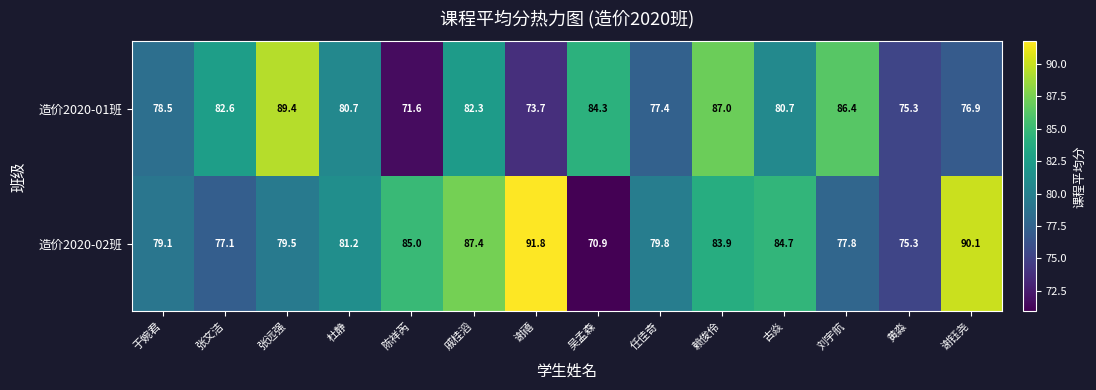

What is the difference between the second highest and second lowest values in the 造价2020-01班 series?

13.3